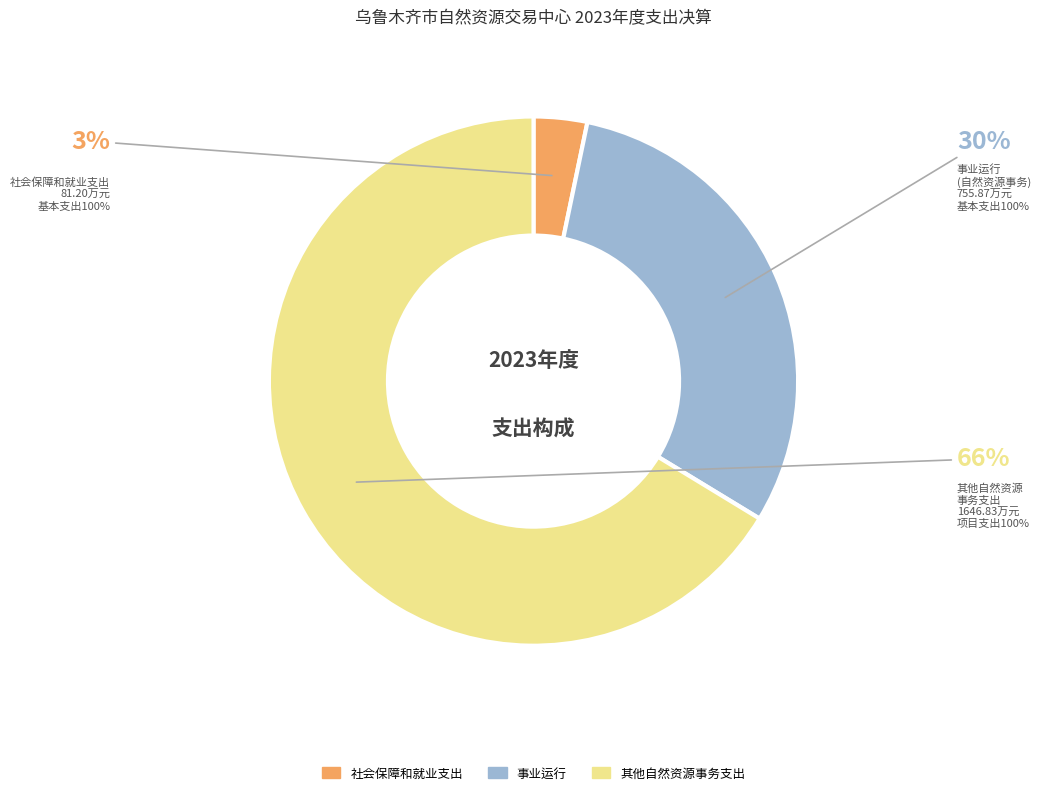

Which category has the smallest portion of the pie?

社会保障和就业支出